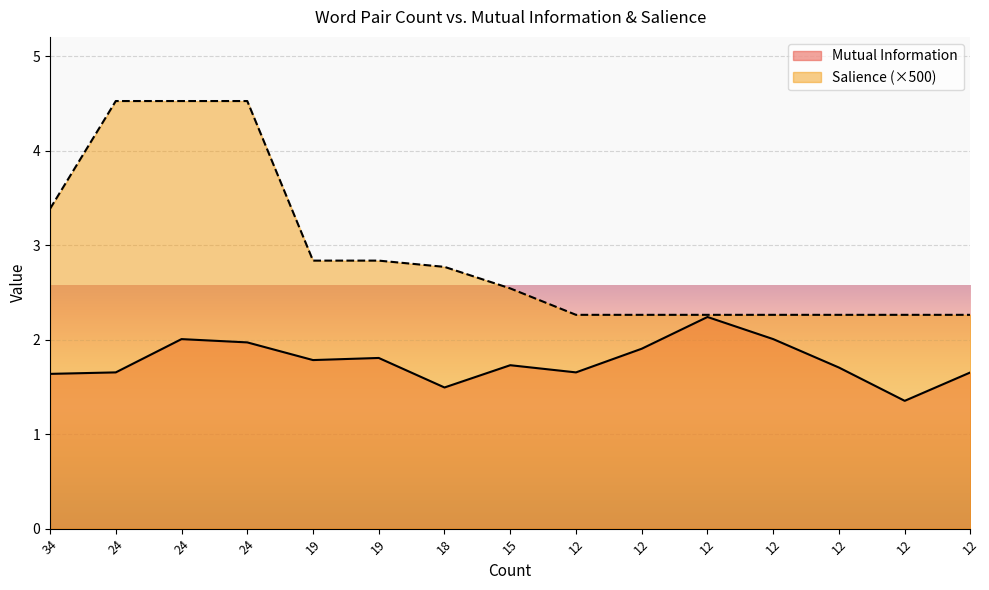

At which category is the sum across all series the highest?

24